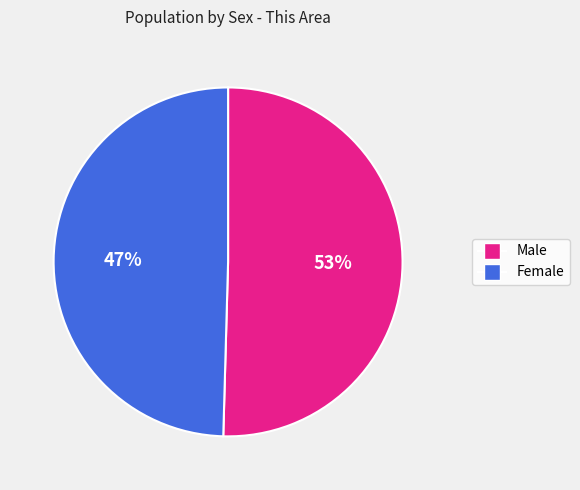

Which category has the smallest portion of the pie?

Female